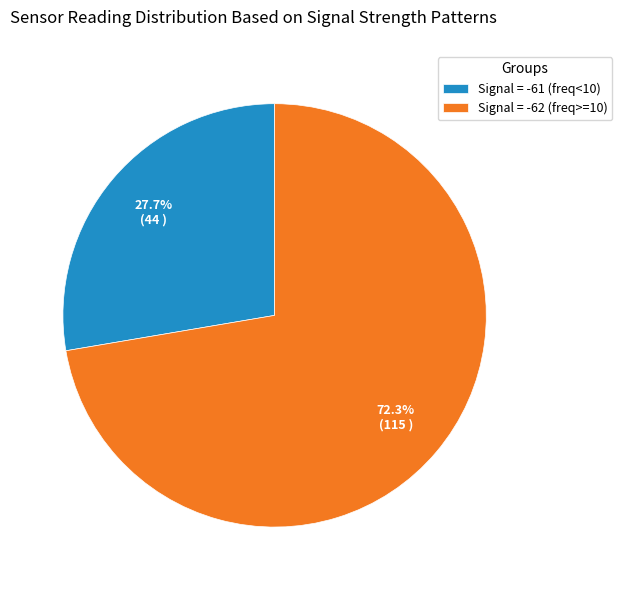

Count the number of slices in the pie.

2